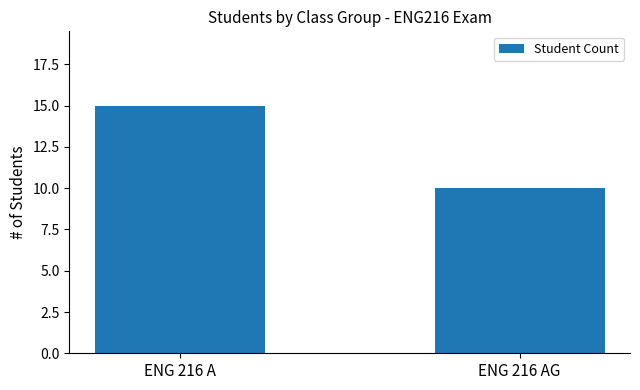

Rank the categories by value from lowest to highest.

ENG 216 AG, ENG 216 A